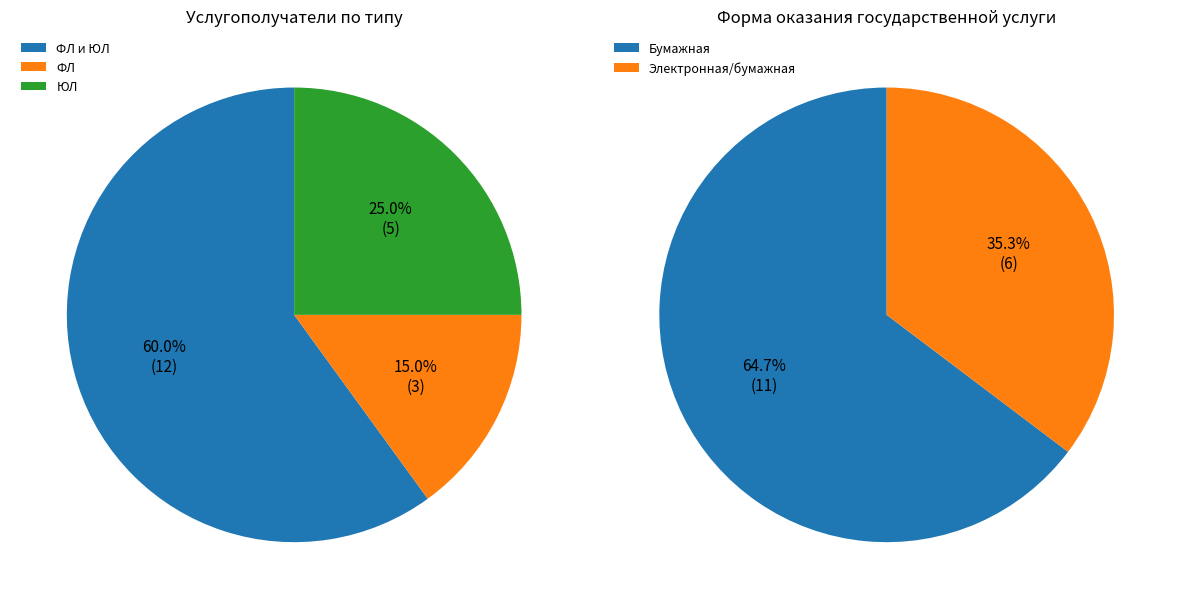

Which slice represents more than half of the pie?

ФЛ и ЮЛ